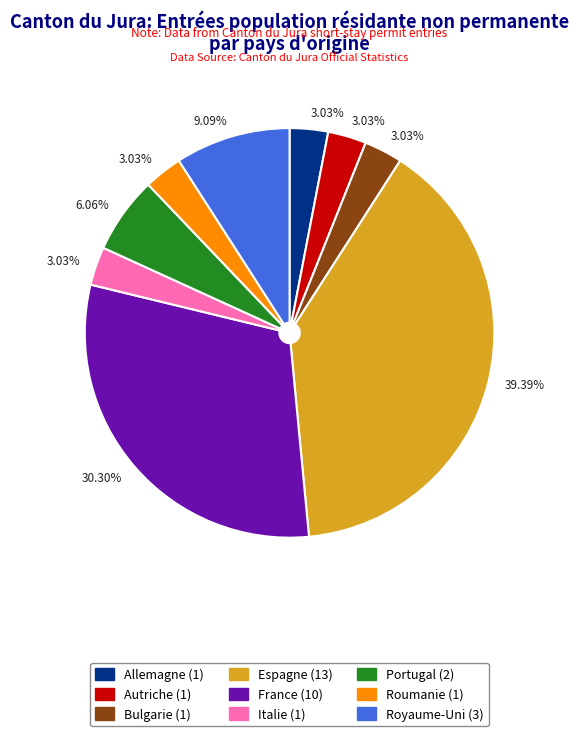

Is there any slice that represents more than half of the pie?

No